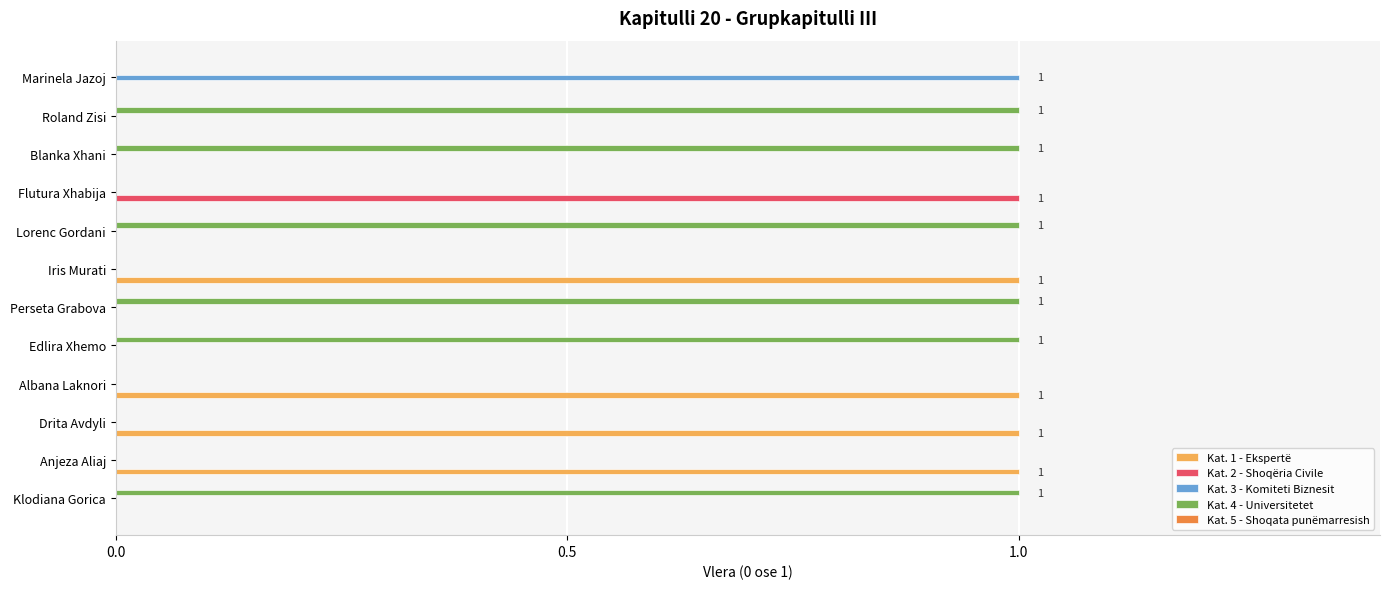

Is it true that Kat. 3 - Komiteti Biznesit equals -1 at Edlira Xhemo?

False